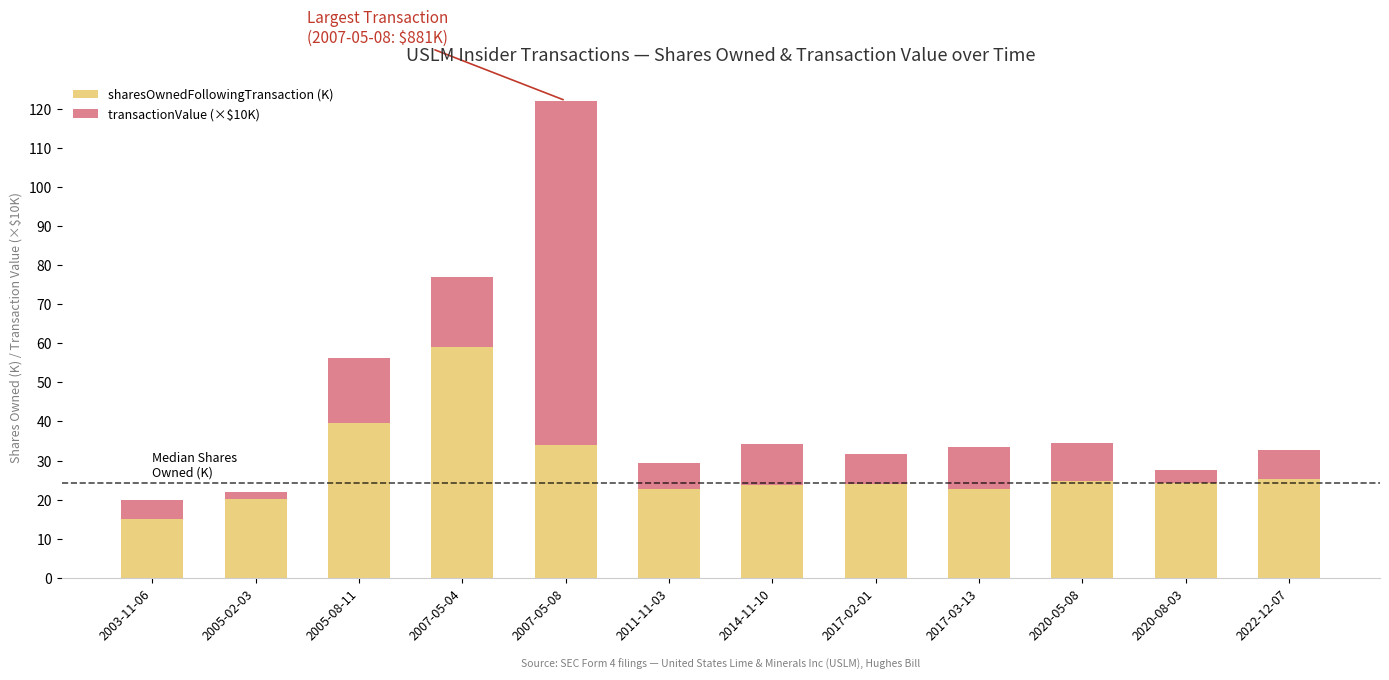

What value does the sharesOwnedFollowingTransaction (K) series have at 2014-11-10?

23.7